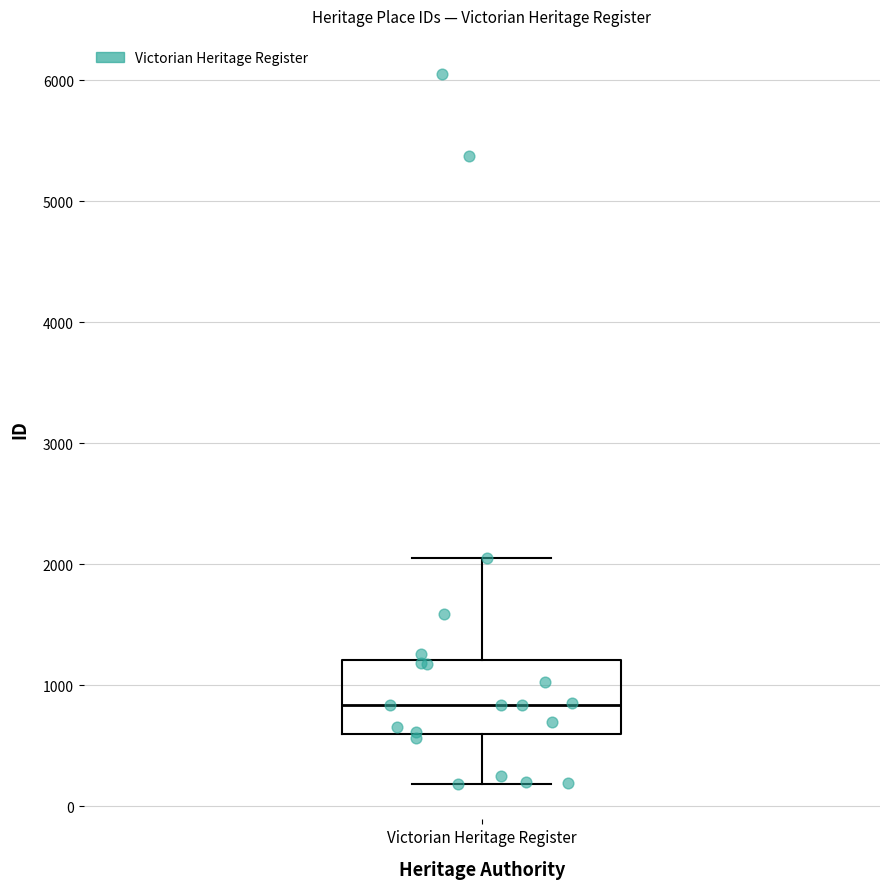

Where is the lower edge of the box for Victorian Heritage Register on the y-axis? The values are not printed on the chart, so give them approximately, as read against the axis.

600